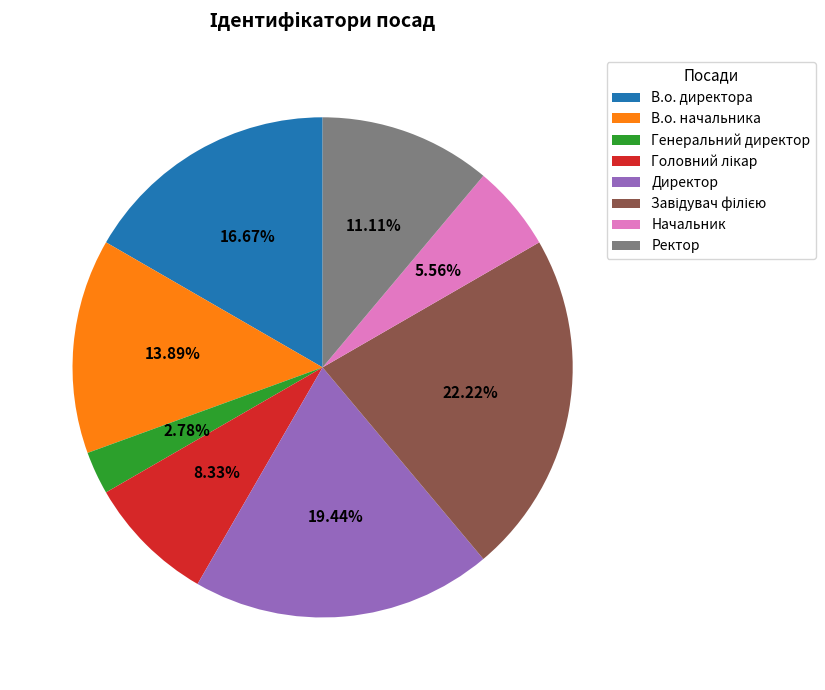

The Генеральний директор slice represents 3% of the pie. True or false?

True